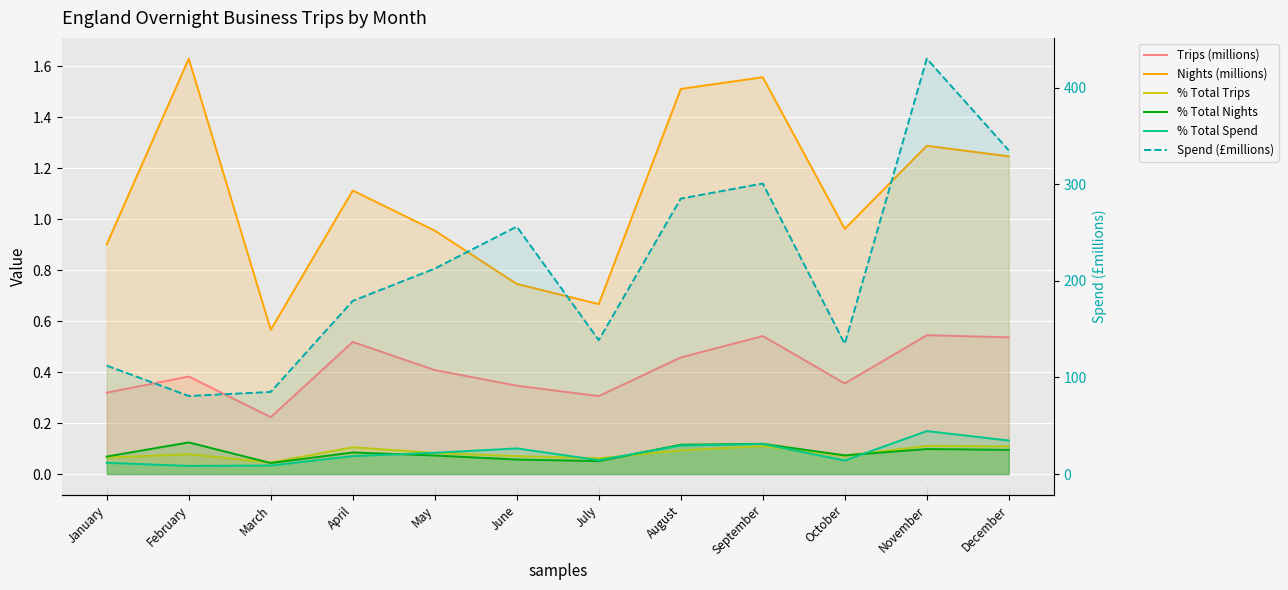

Does the chart display data point markers on the line(s)?

No